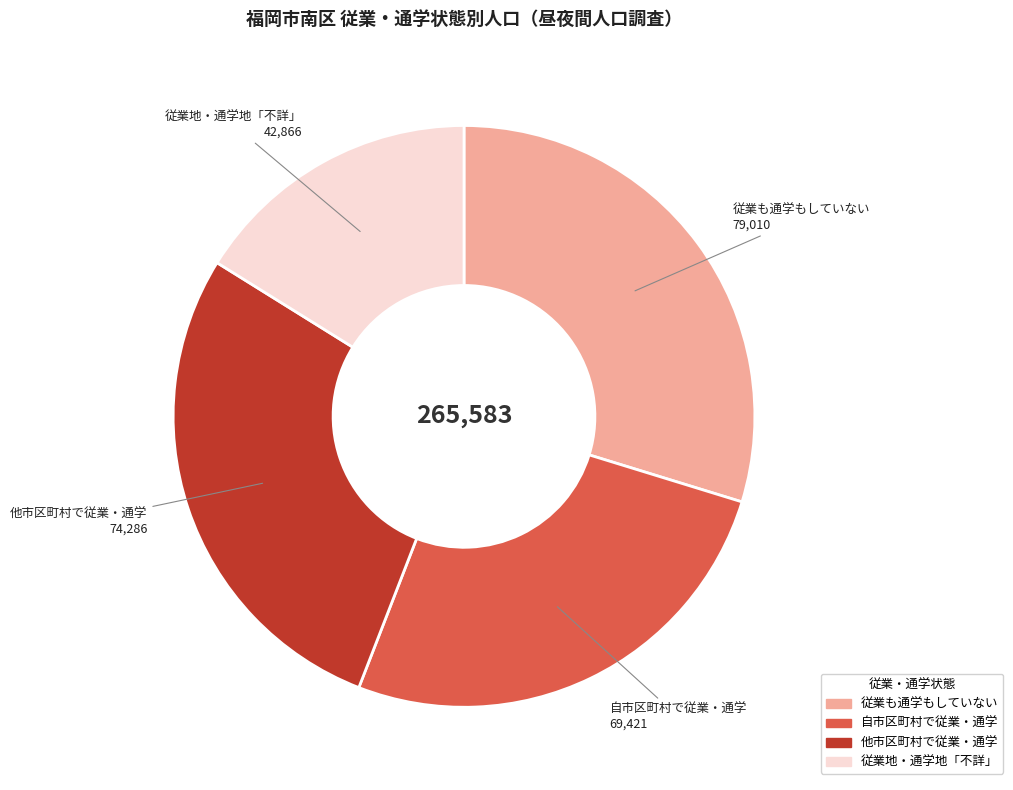

The 他市区町村で従業・通学 slice represents 42% of the pie. True or false?

False